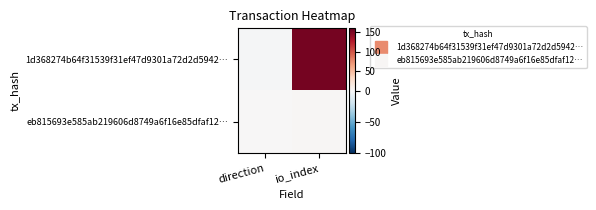

What is the spread (max minus min) of values at io_index?

151